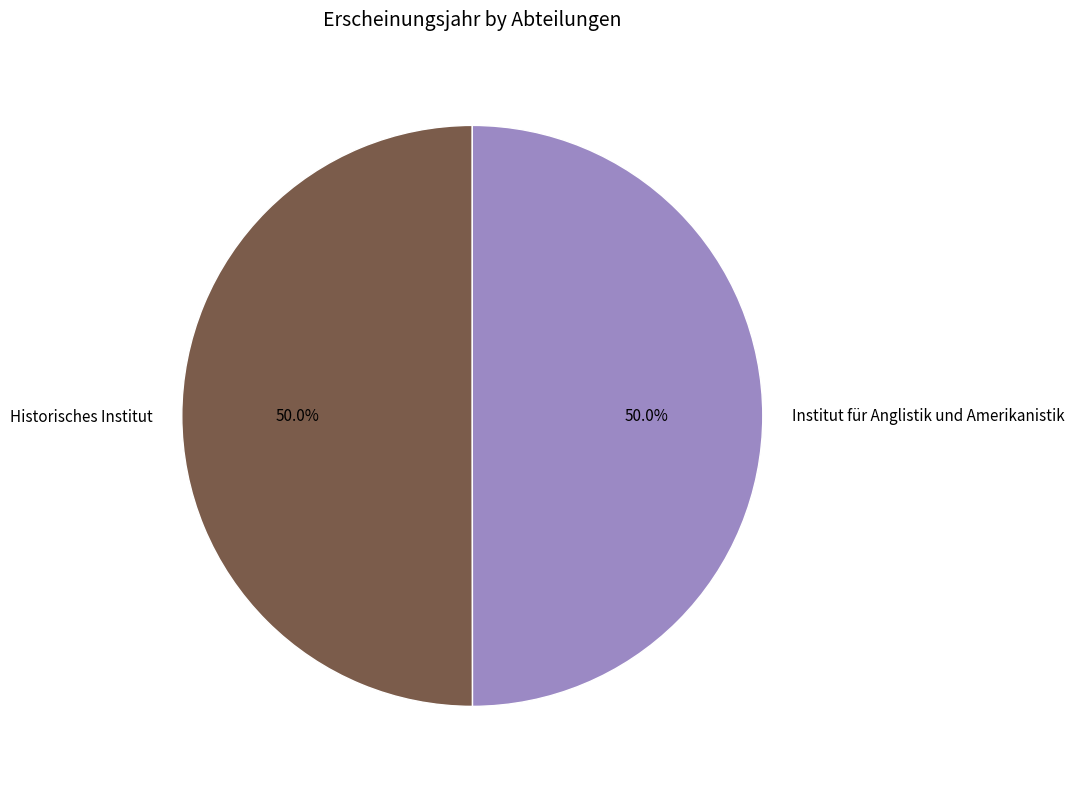

Combined, do Historisches Institut and Institut für Anglistik und Amerikanistik account for over 50%?

Yes